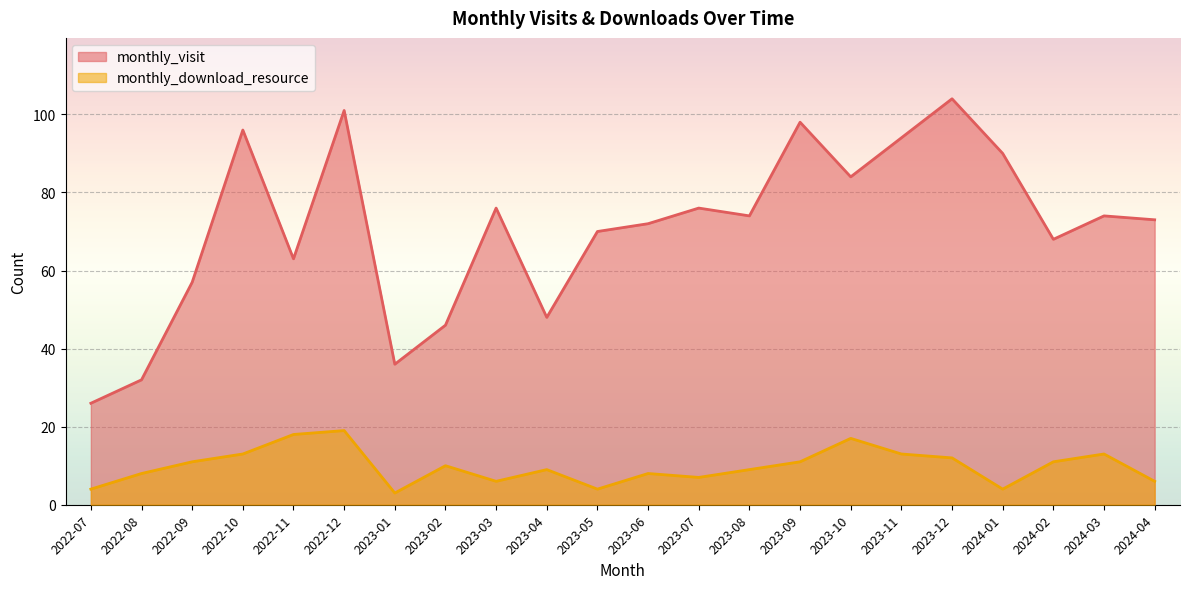

What is the value of the monthly_visit point at the 15th from the left?

98